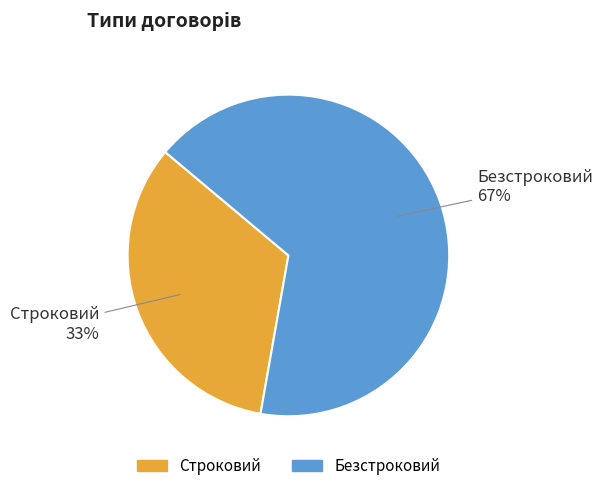

Combined, do Безстроковий and Строковий account for over 50%?

Yes